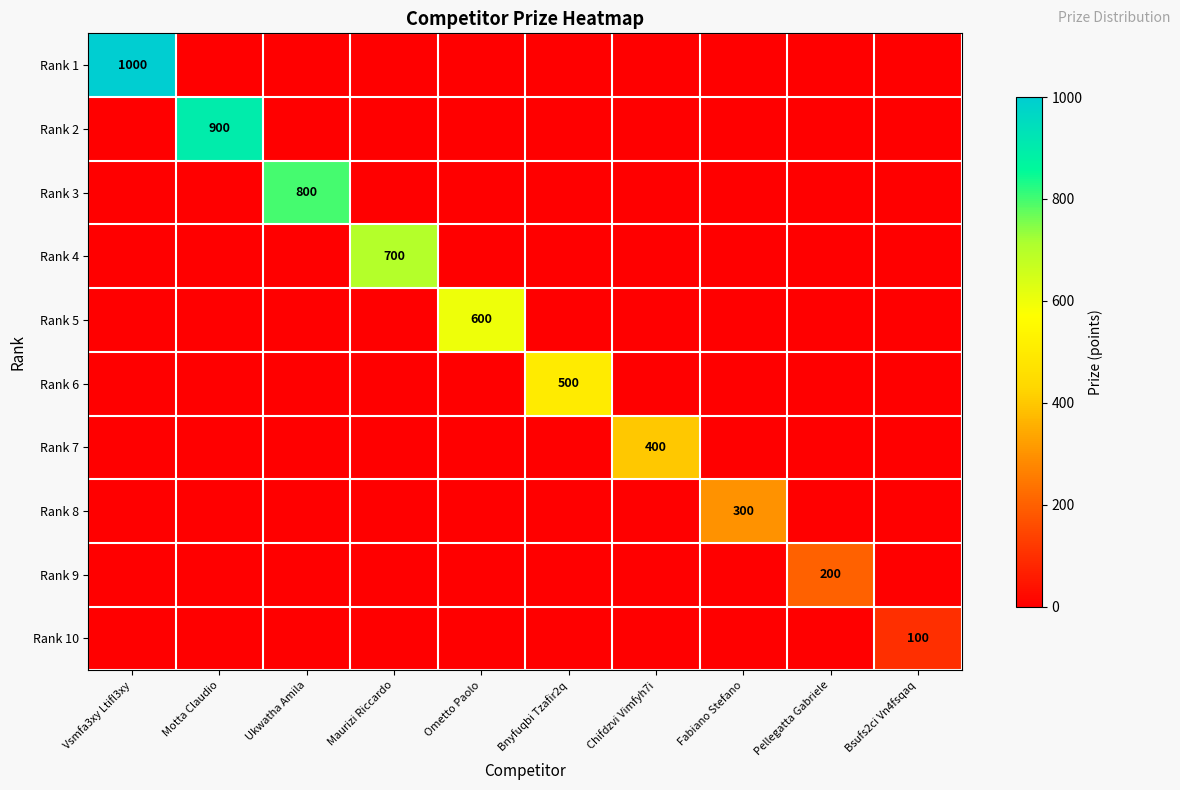

Where is Rank 8 nearest to the value 150?

Vsmfa3xy Ltifl3xy